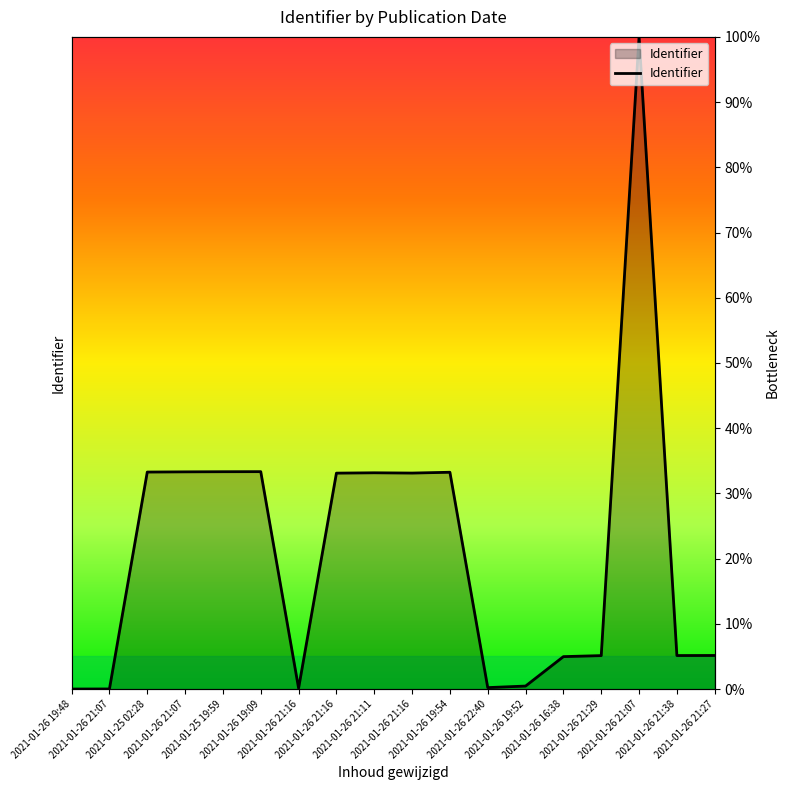

What is the difference between the second highest and second lowest values?

33.3